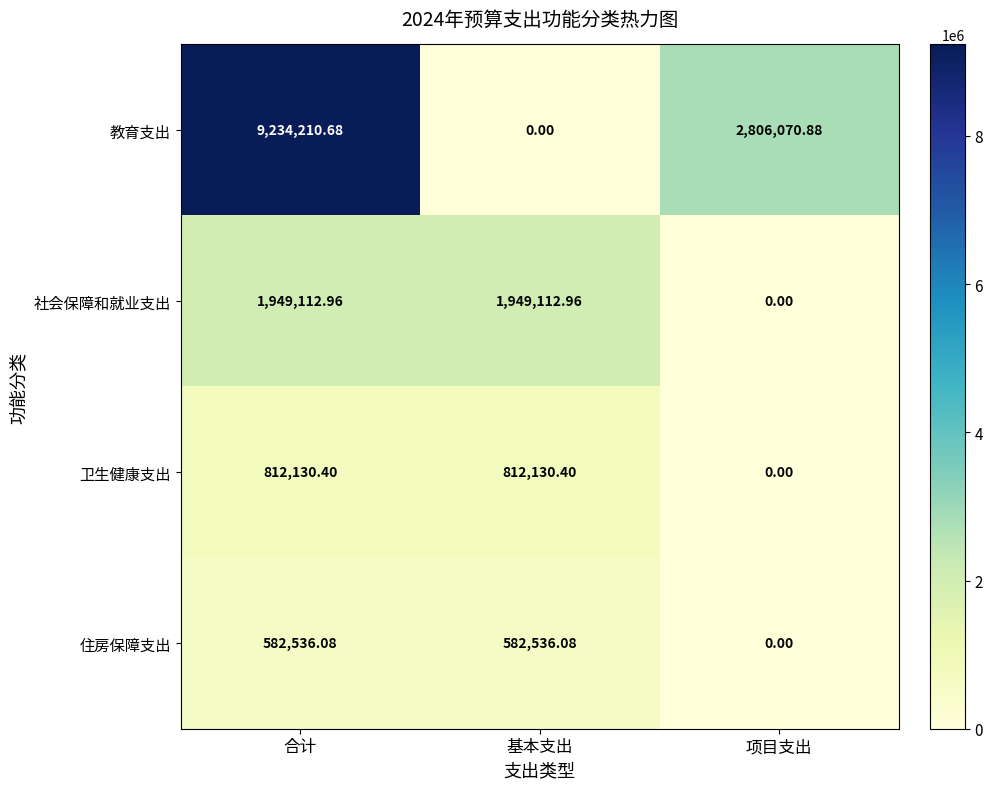

Which series has the largest total across all categories?

教育支出